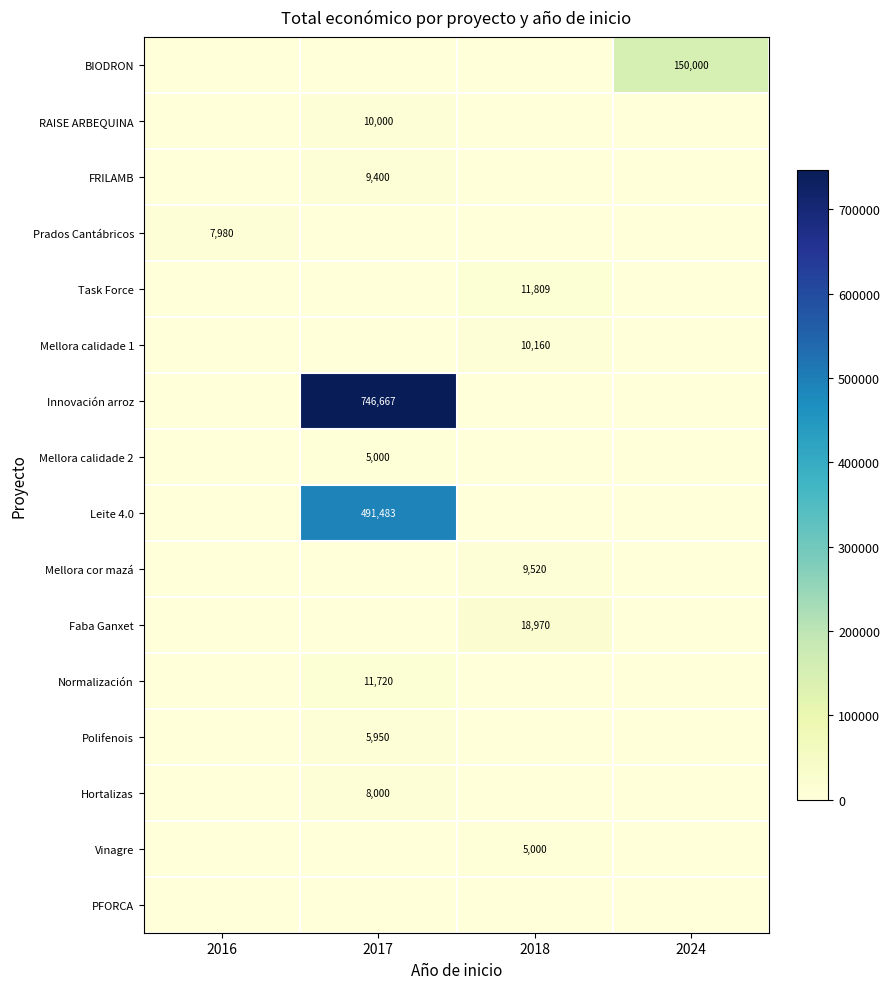

The value of Normalización at 2017 is 11720. True or false?

True